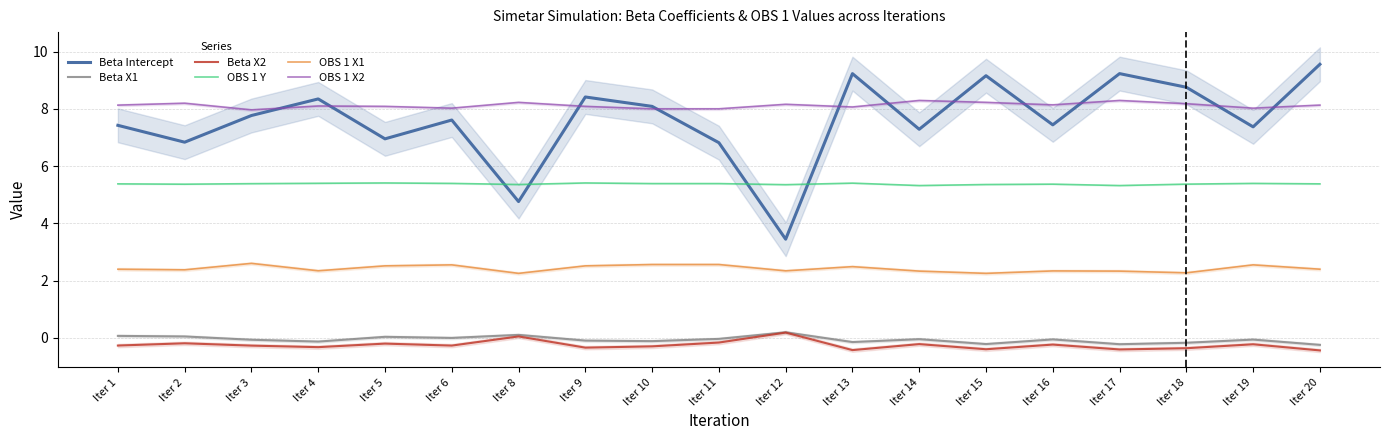

Between Iter 5 and Iter 8, which series saw the biggest shift?

Beta Intercept